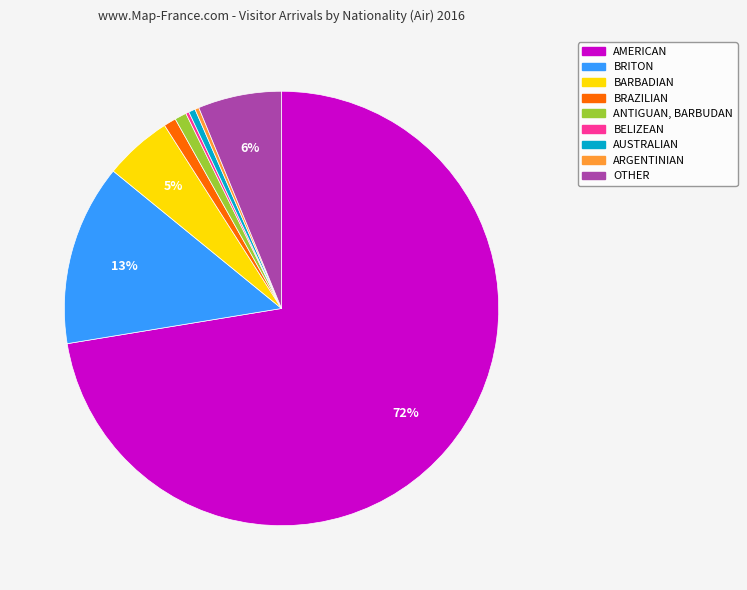

Does any single category account for the majority?

Yes